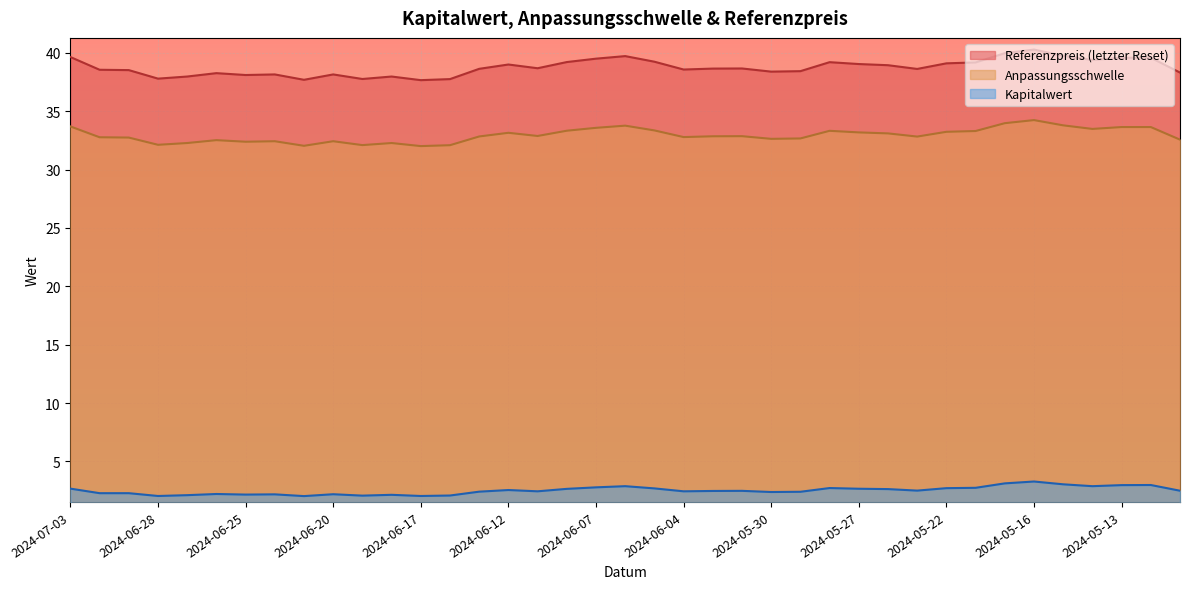

True or false: Anpassungsschwelle has a value of 32.1 at 2024-06-14.

True